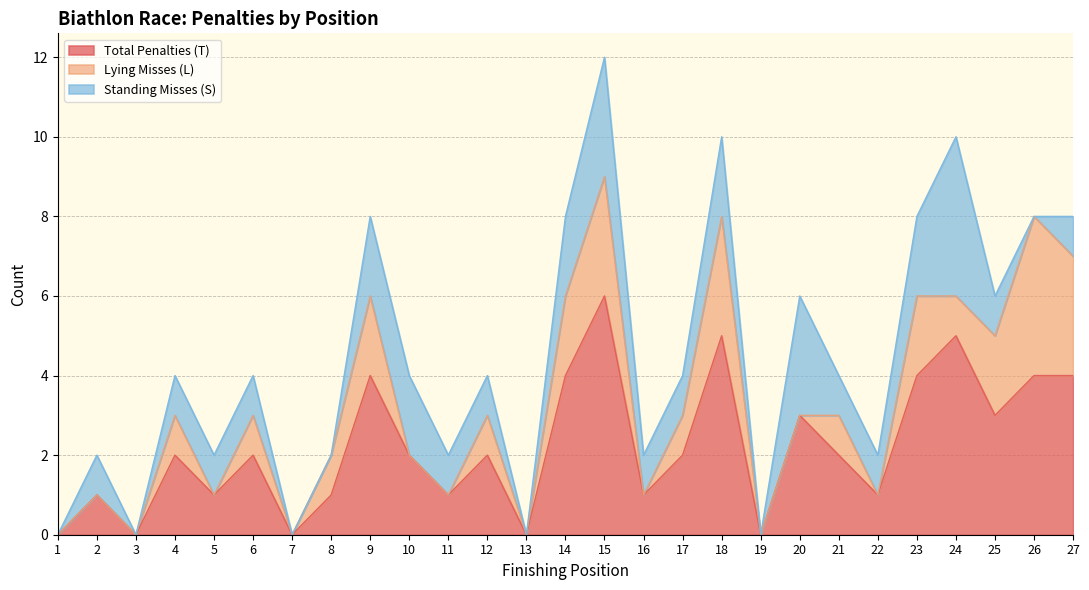

True or false: Lying Misses (L) has a value of 1 at 8.

True